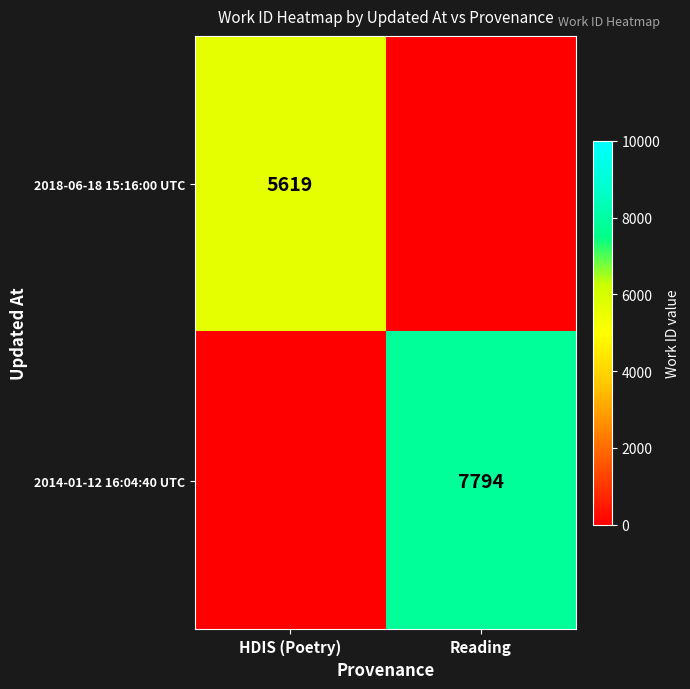

How many distinct data groups are displayed?

2